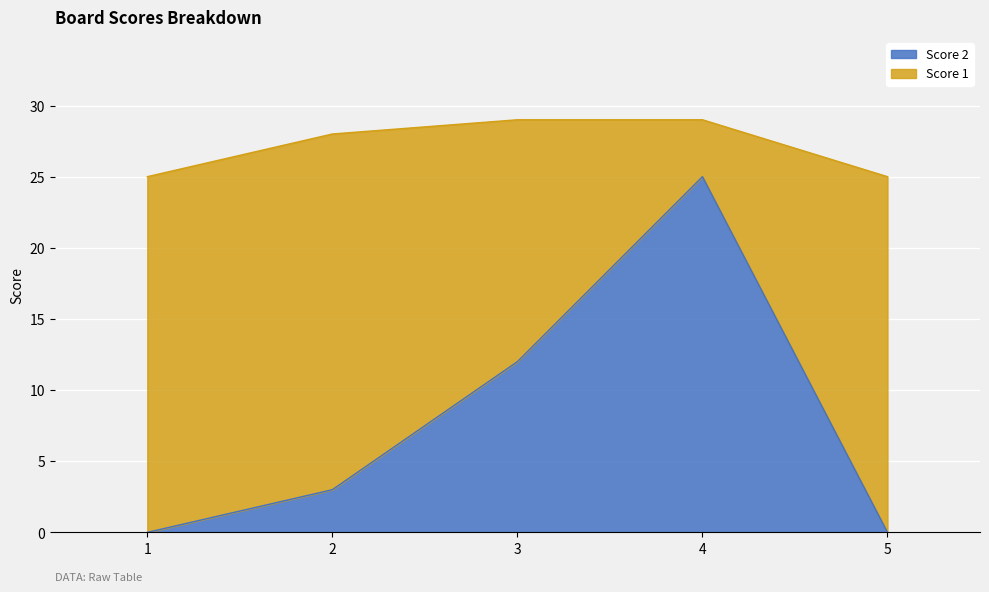

Reading left to right, what are all the values shown in this chart?

1=0	2=3	3=12	4=25	5=0